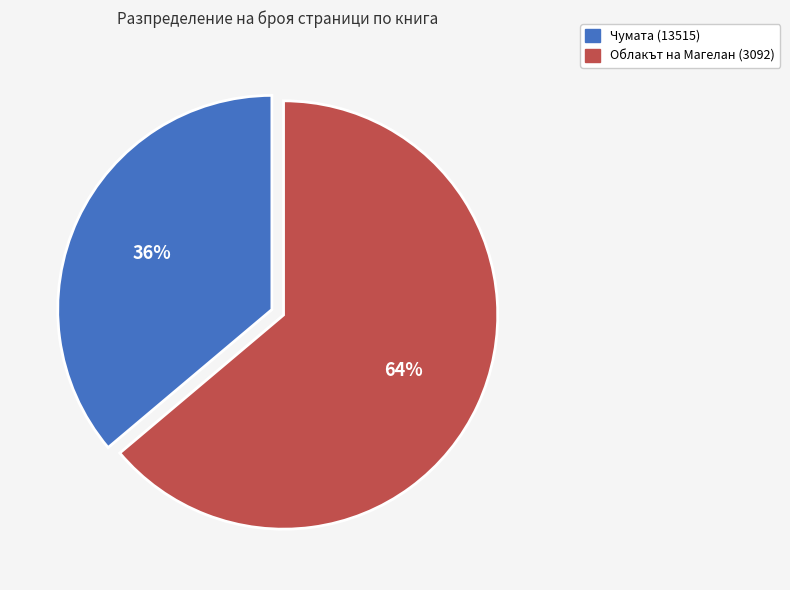

Which category has the smallest portion of the pie?

Чумата (13515)